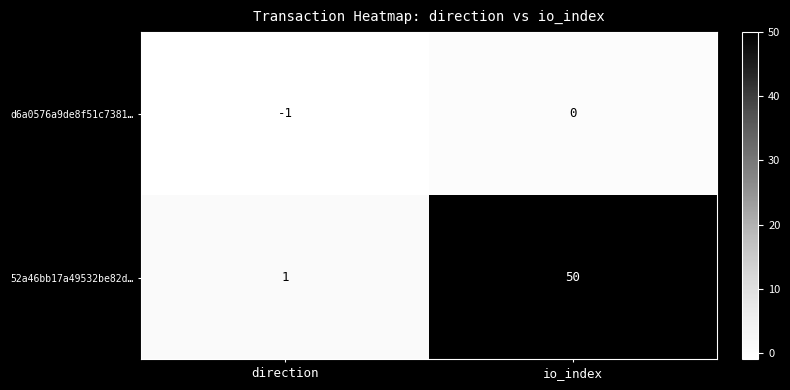

The 52a46bb17a49532be82d… series shows 13 at io_index. True or false?

False